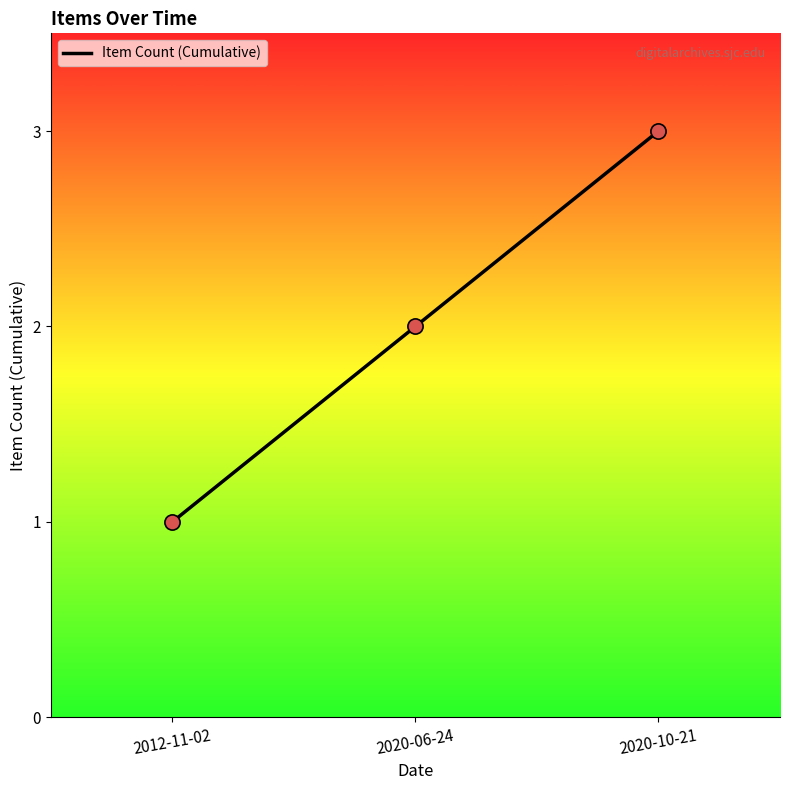

Between 2020-10-21 and 2012-11-02, which is larger?

2020-10-21